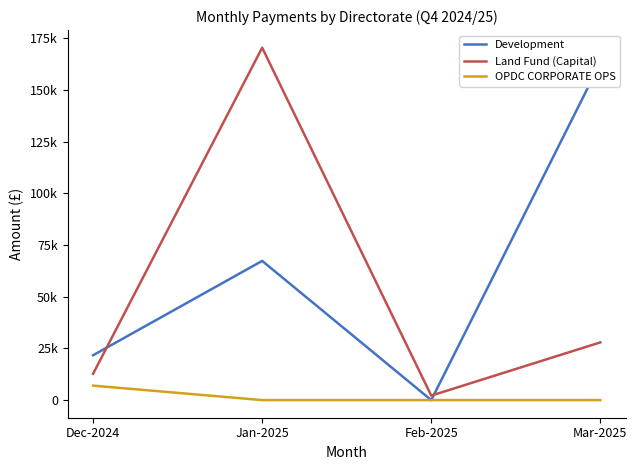

At Jan-2025, list the series in order from largest to smallest.

Land Fund (Capital), Development, OPDC CORPORATE OPS